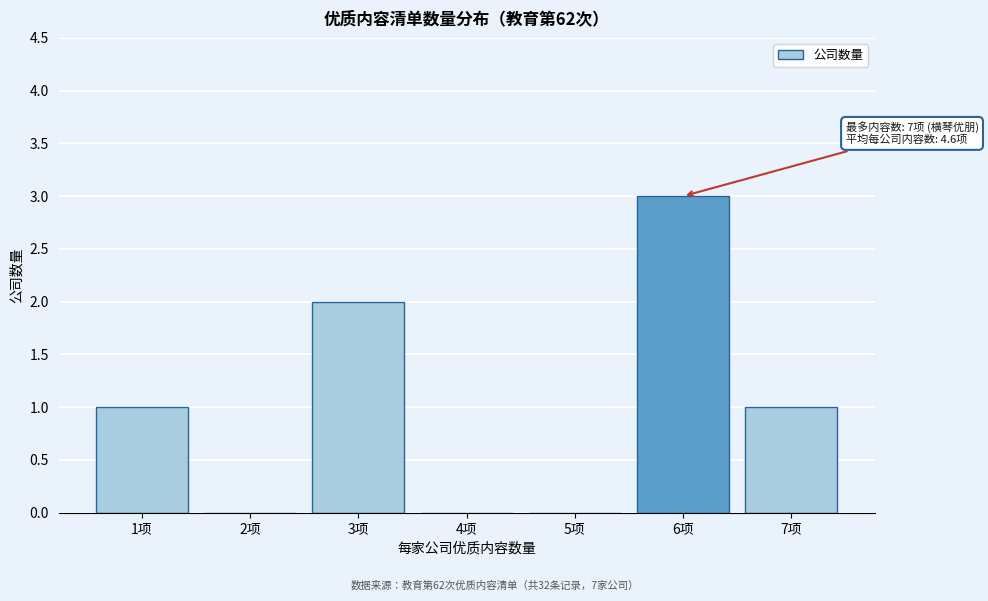

Reading left to right, list all the values displayed in this chart.

1项=1	2项=0	3项=2	4项=0	5项=0	6项=3	7项=1